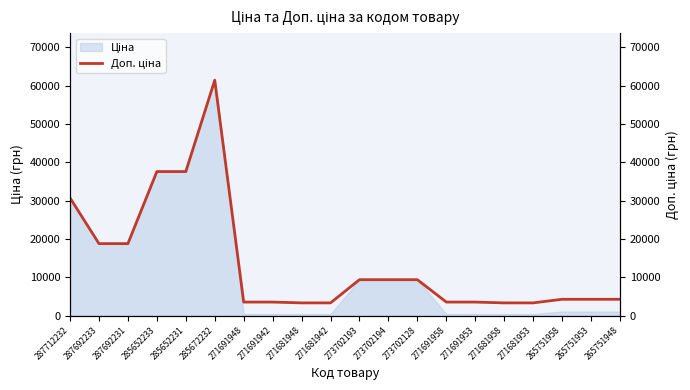

Rank the categories by value from lowest to highest.

271681948, 271681942, 271681958, 271681953, 271691948, 271691942, 271691958, 271691953, 265751958, 265751953, 265751948, 273702193, 273702194, 273702128, 287692233, 287692231, 287712232, 285652233, 285652231, 285672232